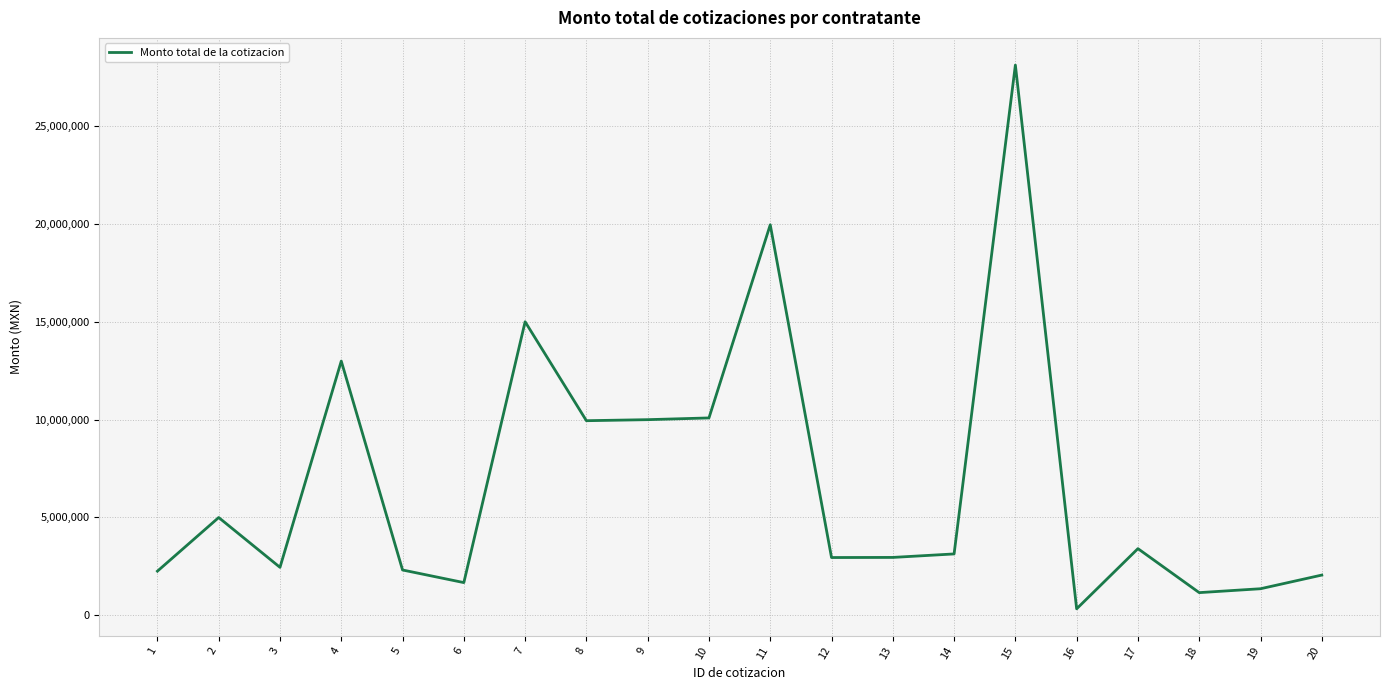

Between 19 and 20, which is larger?

20